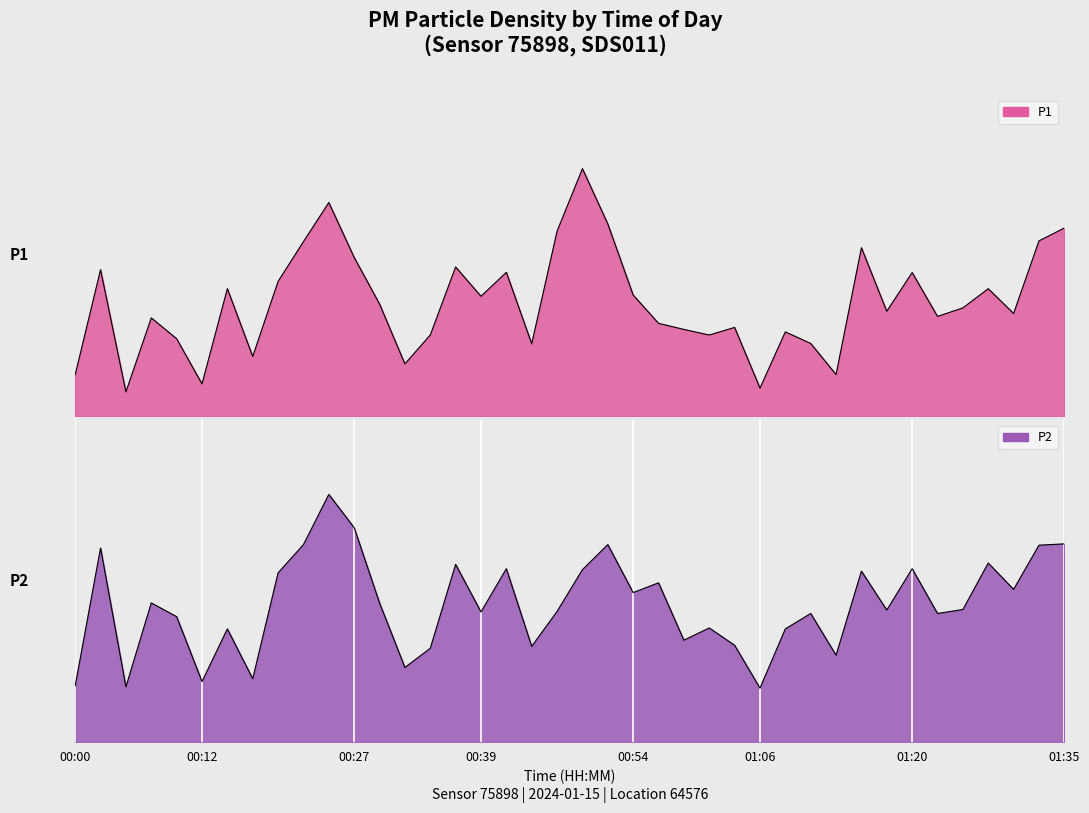

Rank the series at 00:41 from highest to lowest value.

P1, P2